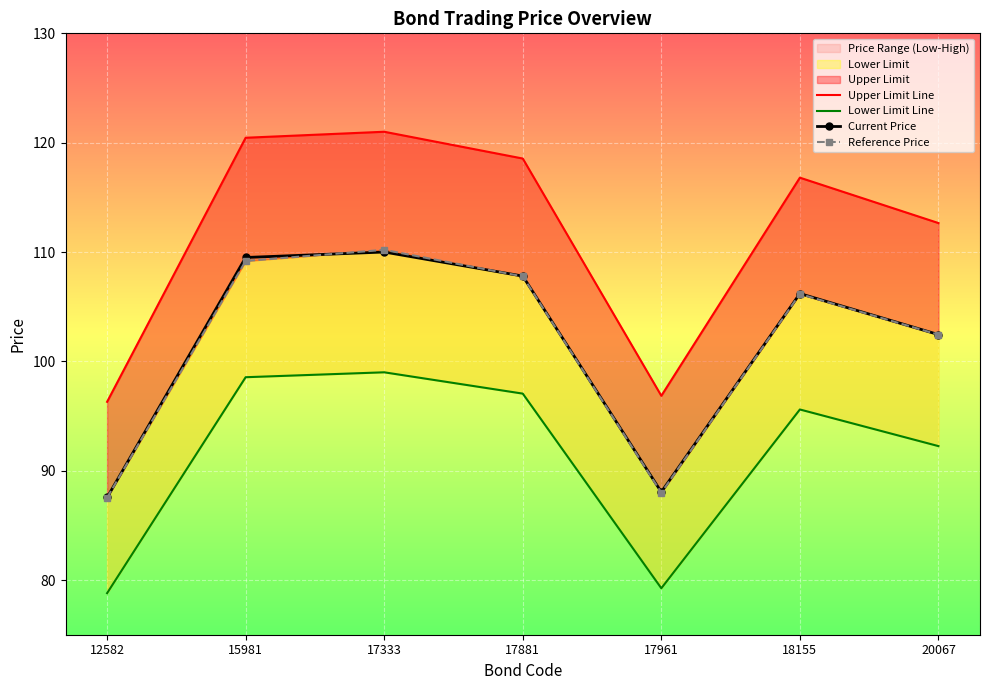

At how many categories does at least one series exceed 81?

7